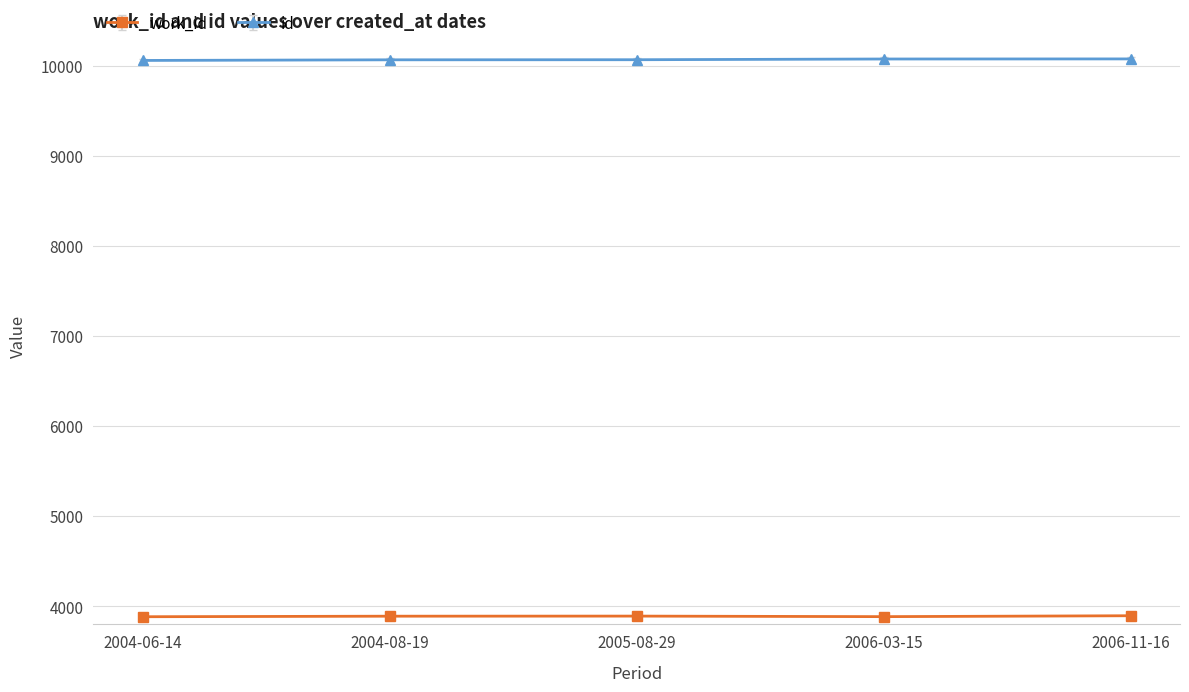

Does the chart have visible grid lines?

Yes